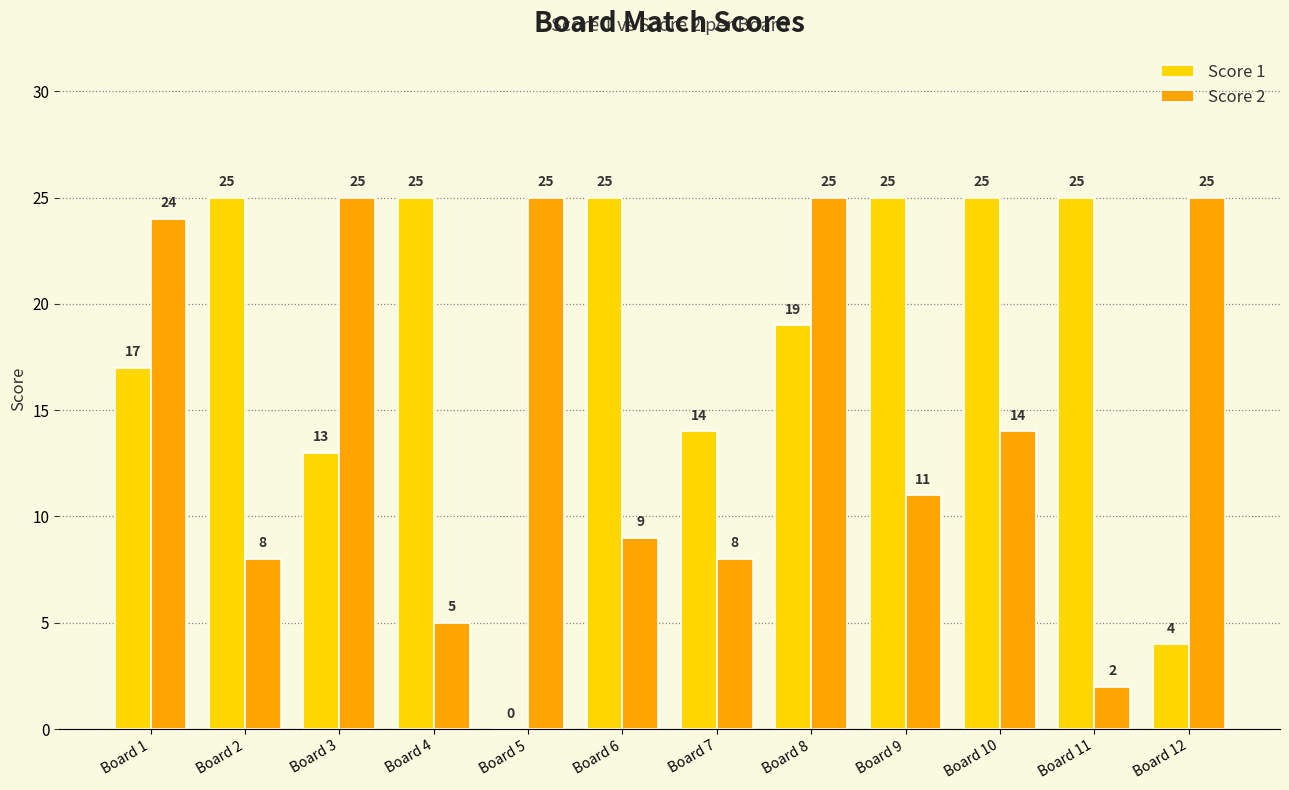

Reading right to left, list all the values displayed in this chart.

Score 1: 4	25	25	25	19	14	25	0	25	13	25	17
Score 2: 25	2	14	11	25	8	9	25	5	25	8	24